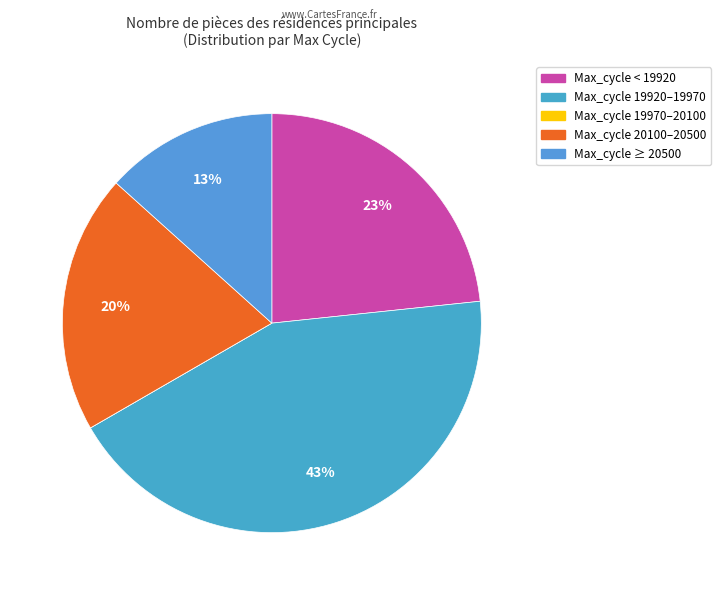

To the nearest percent, what is the average slice percentage?

20%